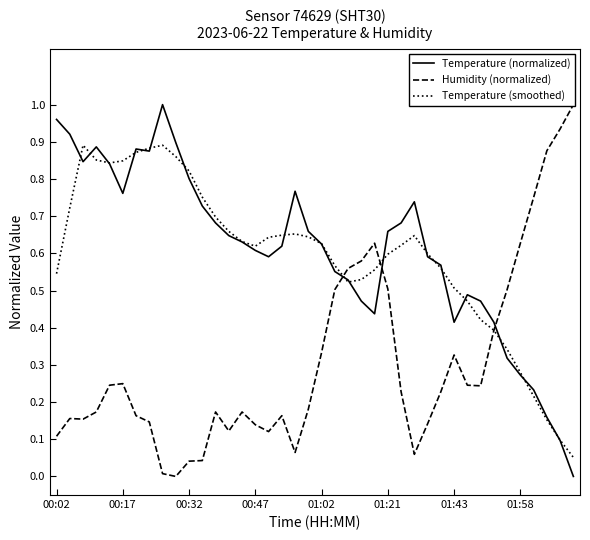

What is the sum of all Temperature (normalized) values?

24.3